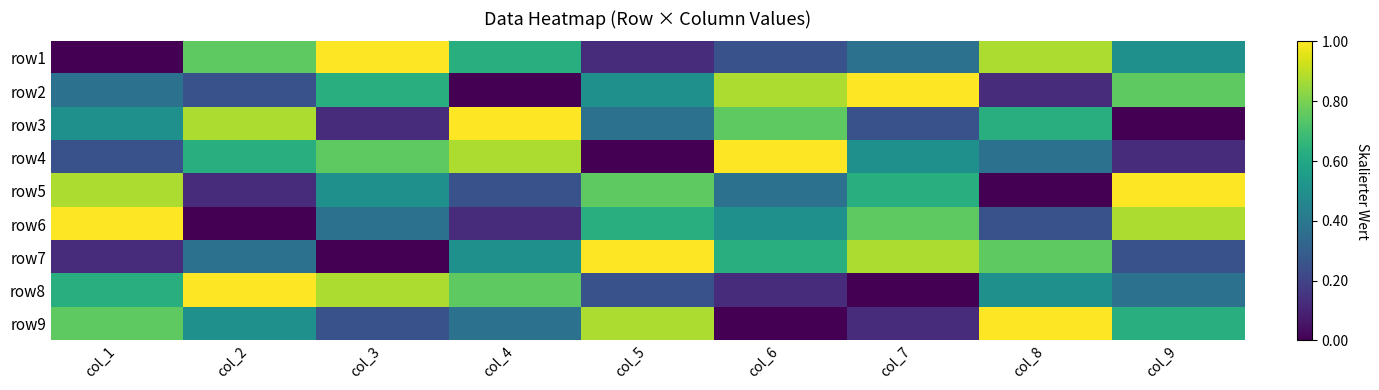

What is the total value across all series at col_7?

4.5